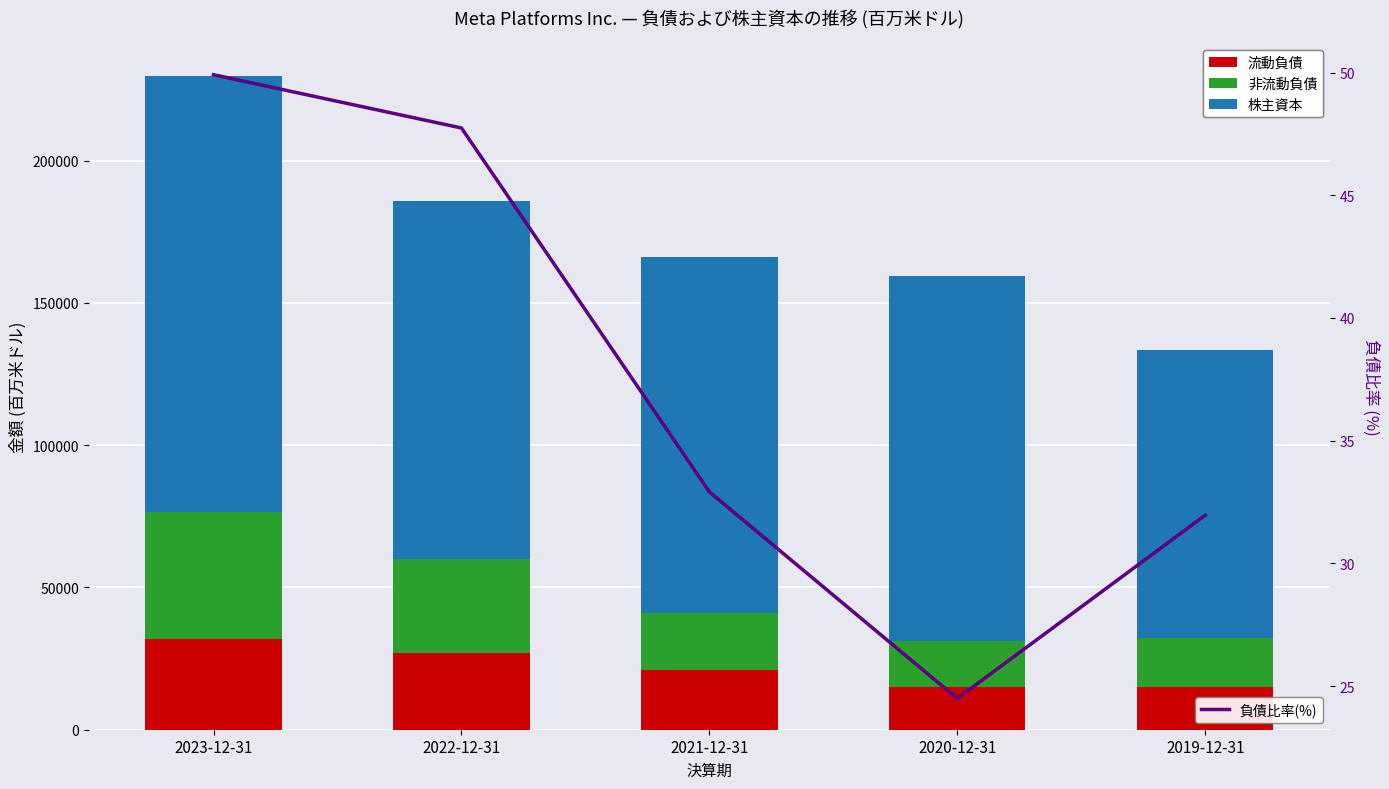

What are all the series names shown in the legend?

流動負債, 非流動負債, 株主資本, 負債比率(%)